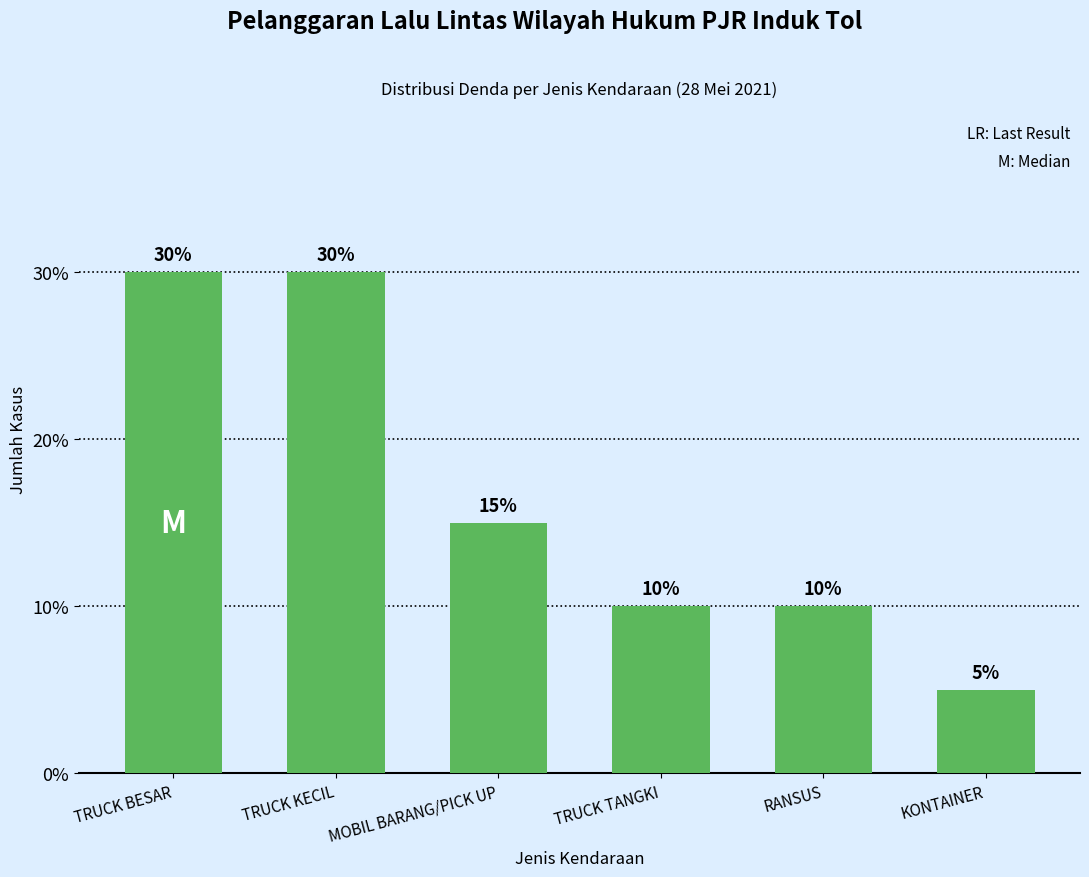

The chart shows a value of 5 at KONTAINER. True or false?

True